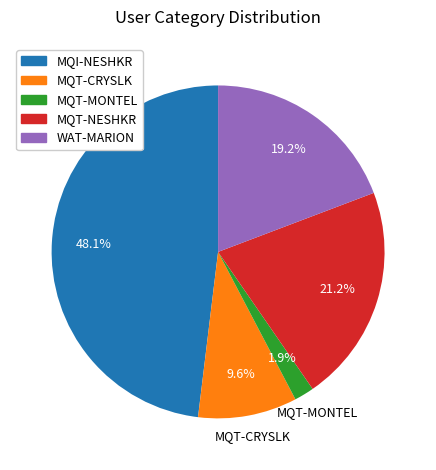

True or false: MQI-NESHKR accounts for 48% of the total.

True